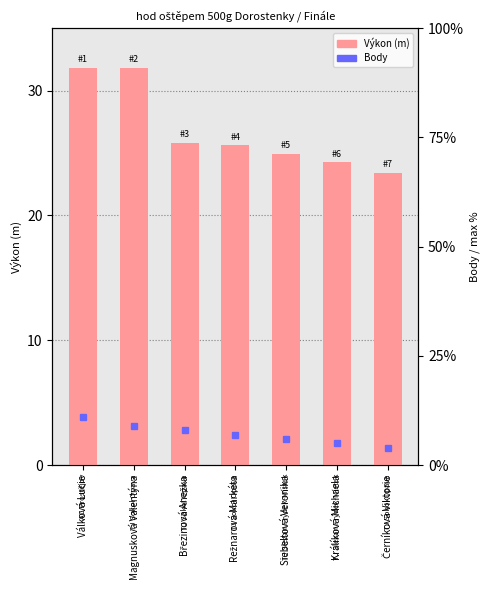

What is the difference between the maximum and minimum values?

8.4